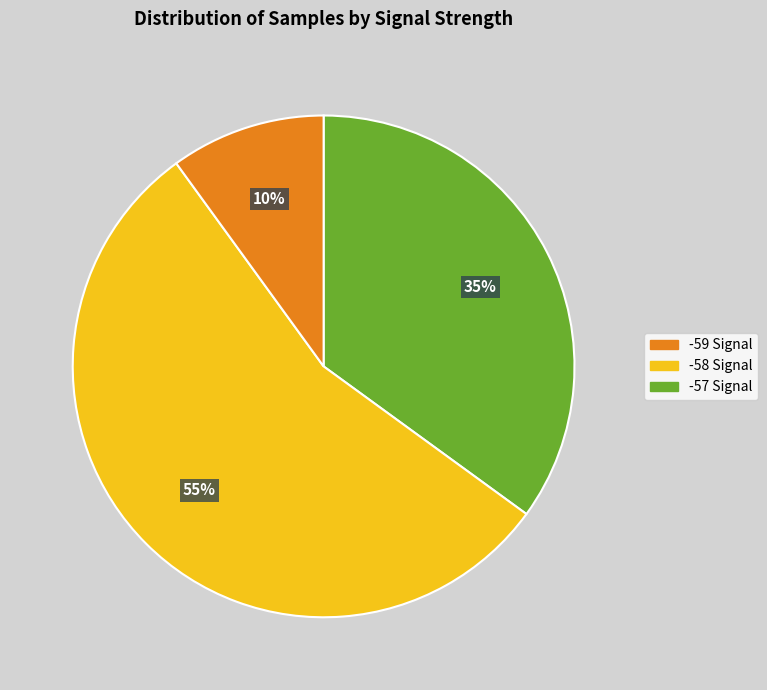

Do -59 Signal and -57 Signal together represent more than half of the pie?

No